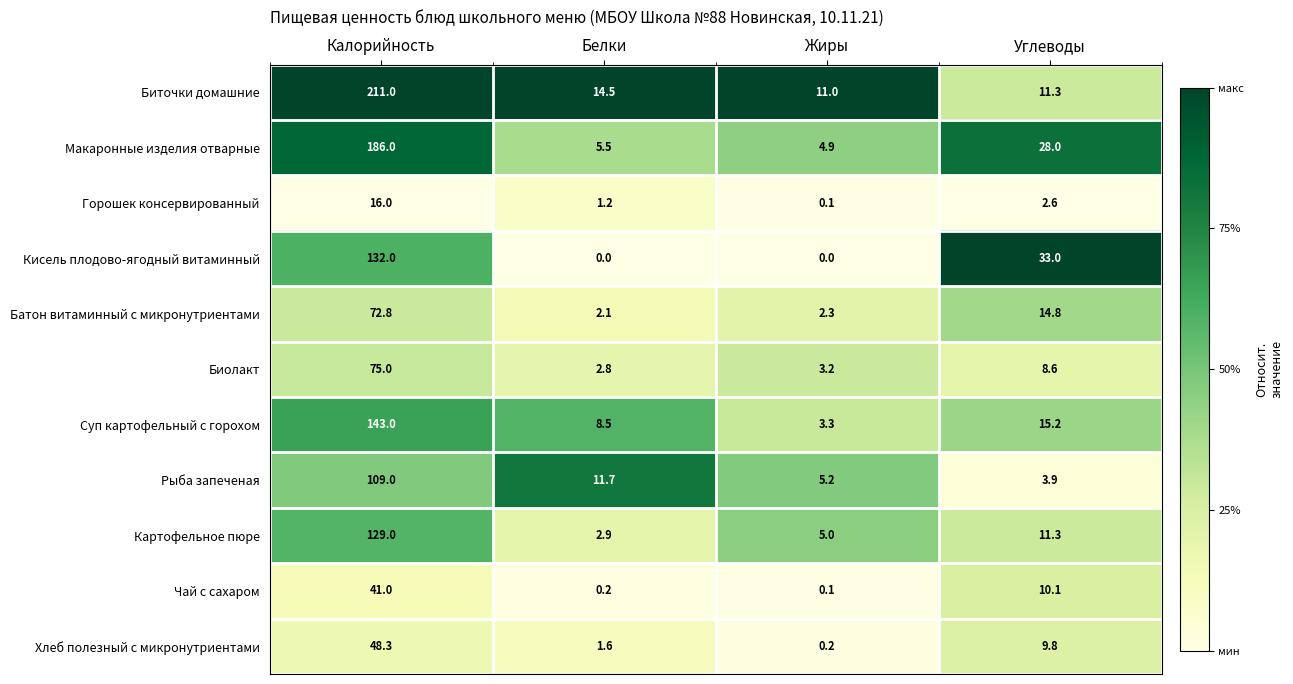

Which series changed the most between Калорийность and Углеводы?

Биточки домашние